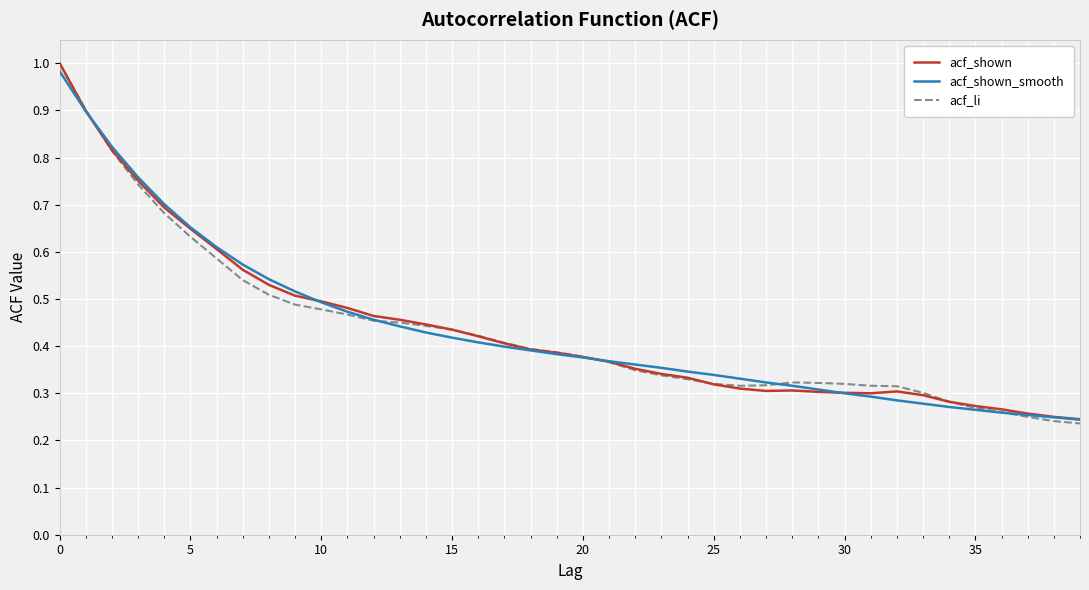

Which series has the widest spread of values?

acf_li